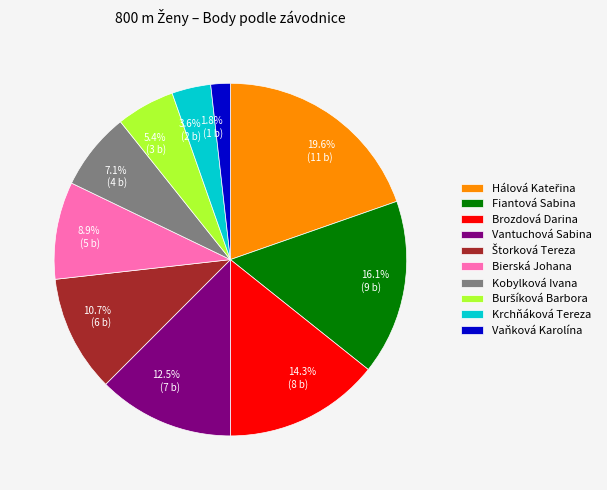

Combined, do Brozdová Darina and Kobylková Ivana account for over 50%?

No